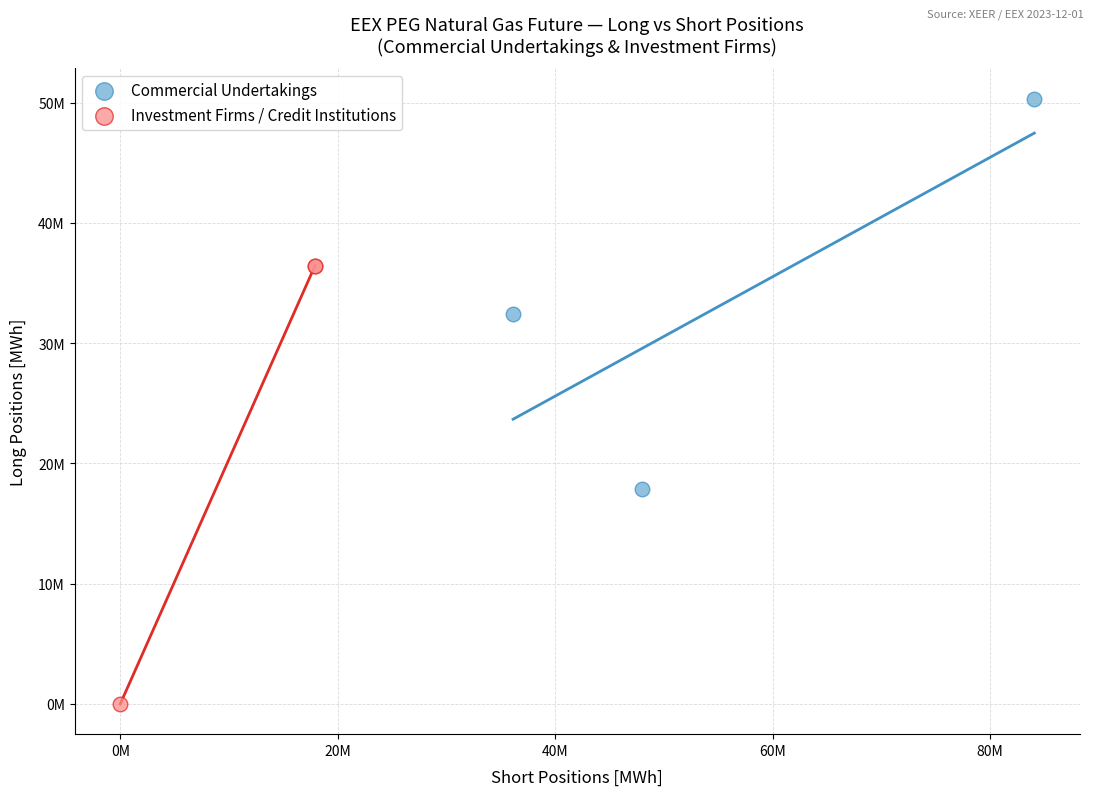

Which series contains the highest Y value?

Commercial Undertakings